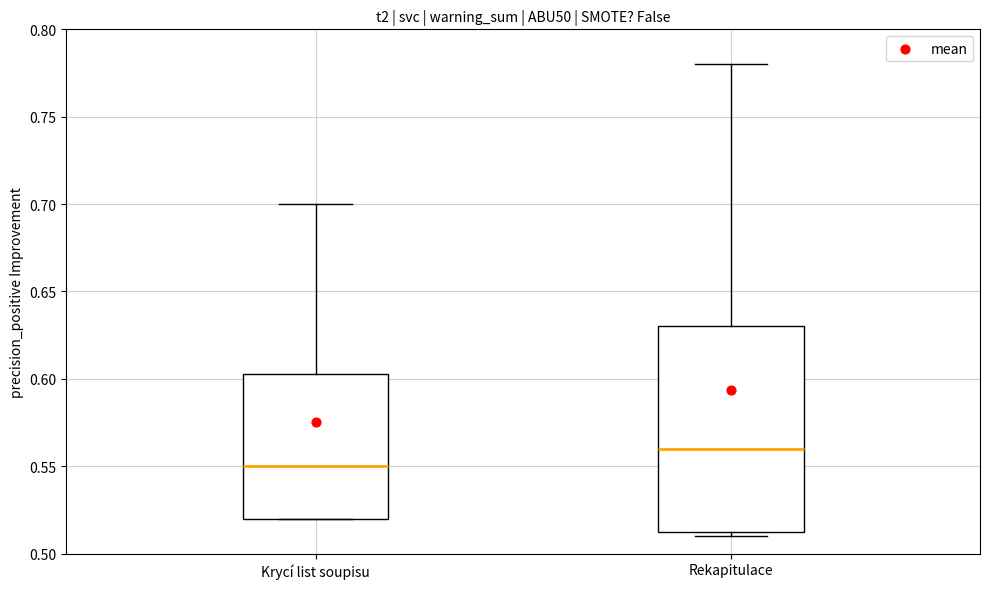

Reading left to right, read every box against the y-axis: the position of its median line, the range the box covers, and the ends of its whiskers. The values are not printed on the chart, so give them approximately, as read against the axis.

Krycí list soupisu: median 0.550, box 0.520 to 0.605, whiskers 0.520 to 0.700
Rekapitulace: median 0.560, box 0.515 to 0.630, whiskers 0.510 to 0.780